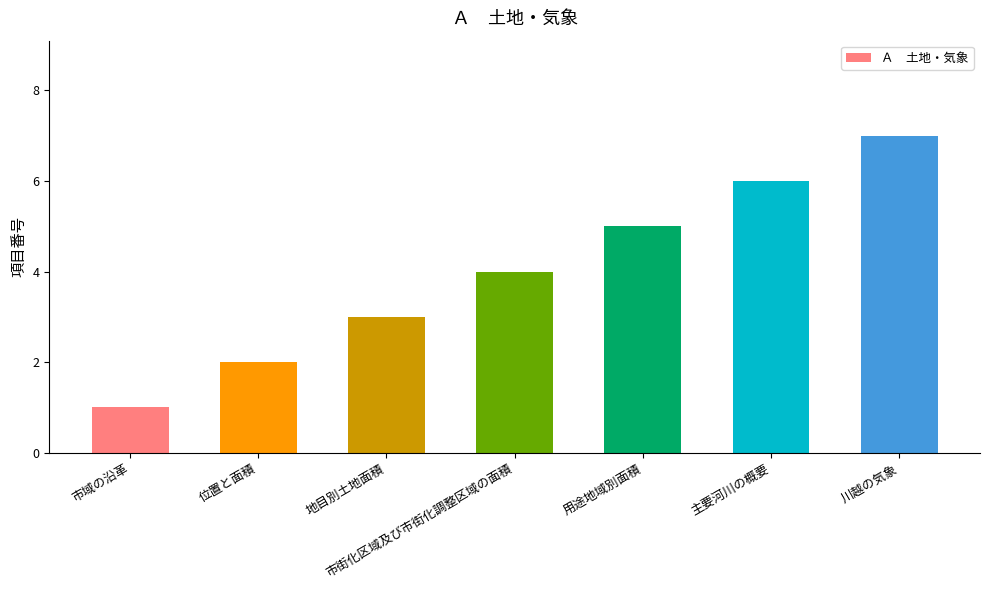

What is the label of the 6th bar from the right?

位置と面積